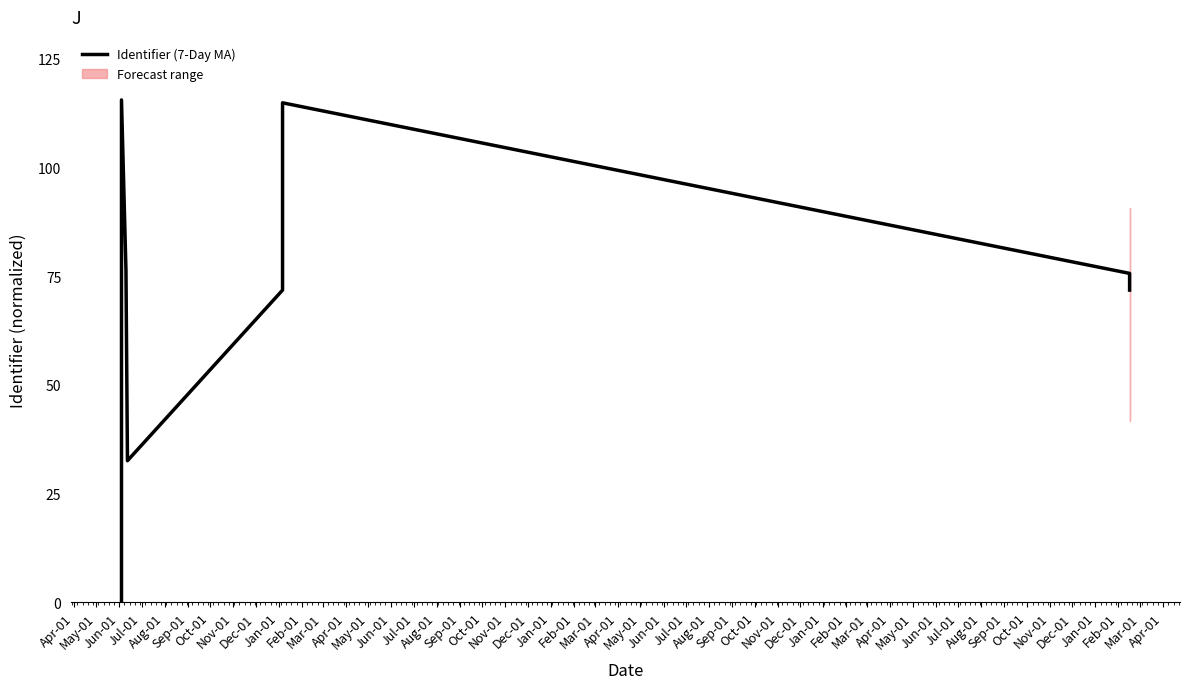

What is the label of the 10th point from the left?

Jan-01